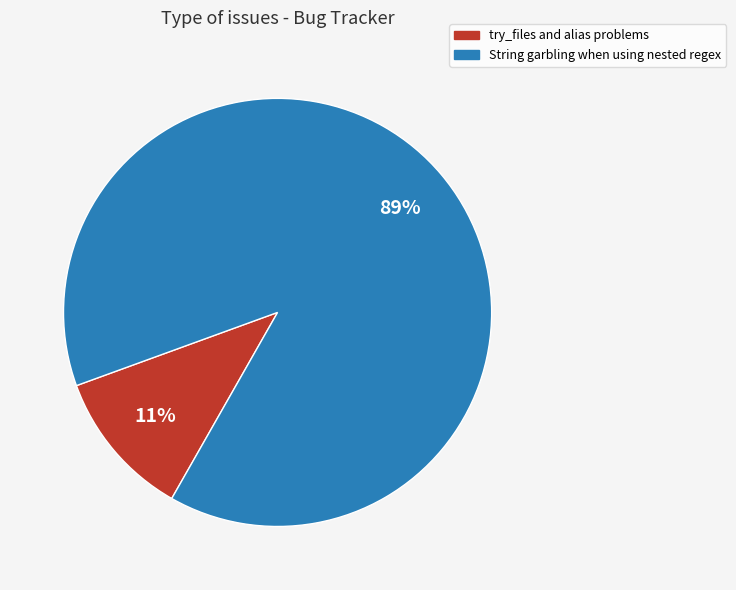

To the nearest percent, what is the average slice percentage?

50%